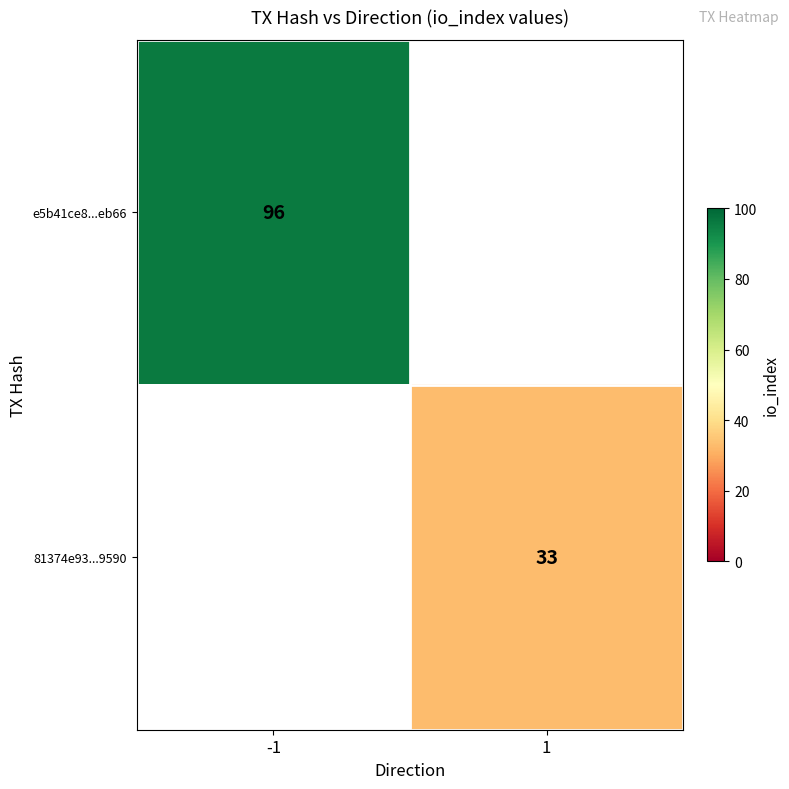

The 81374e93...9590 series shows 50.8 at 1. True or false?

False